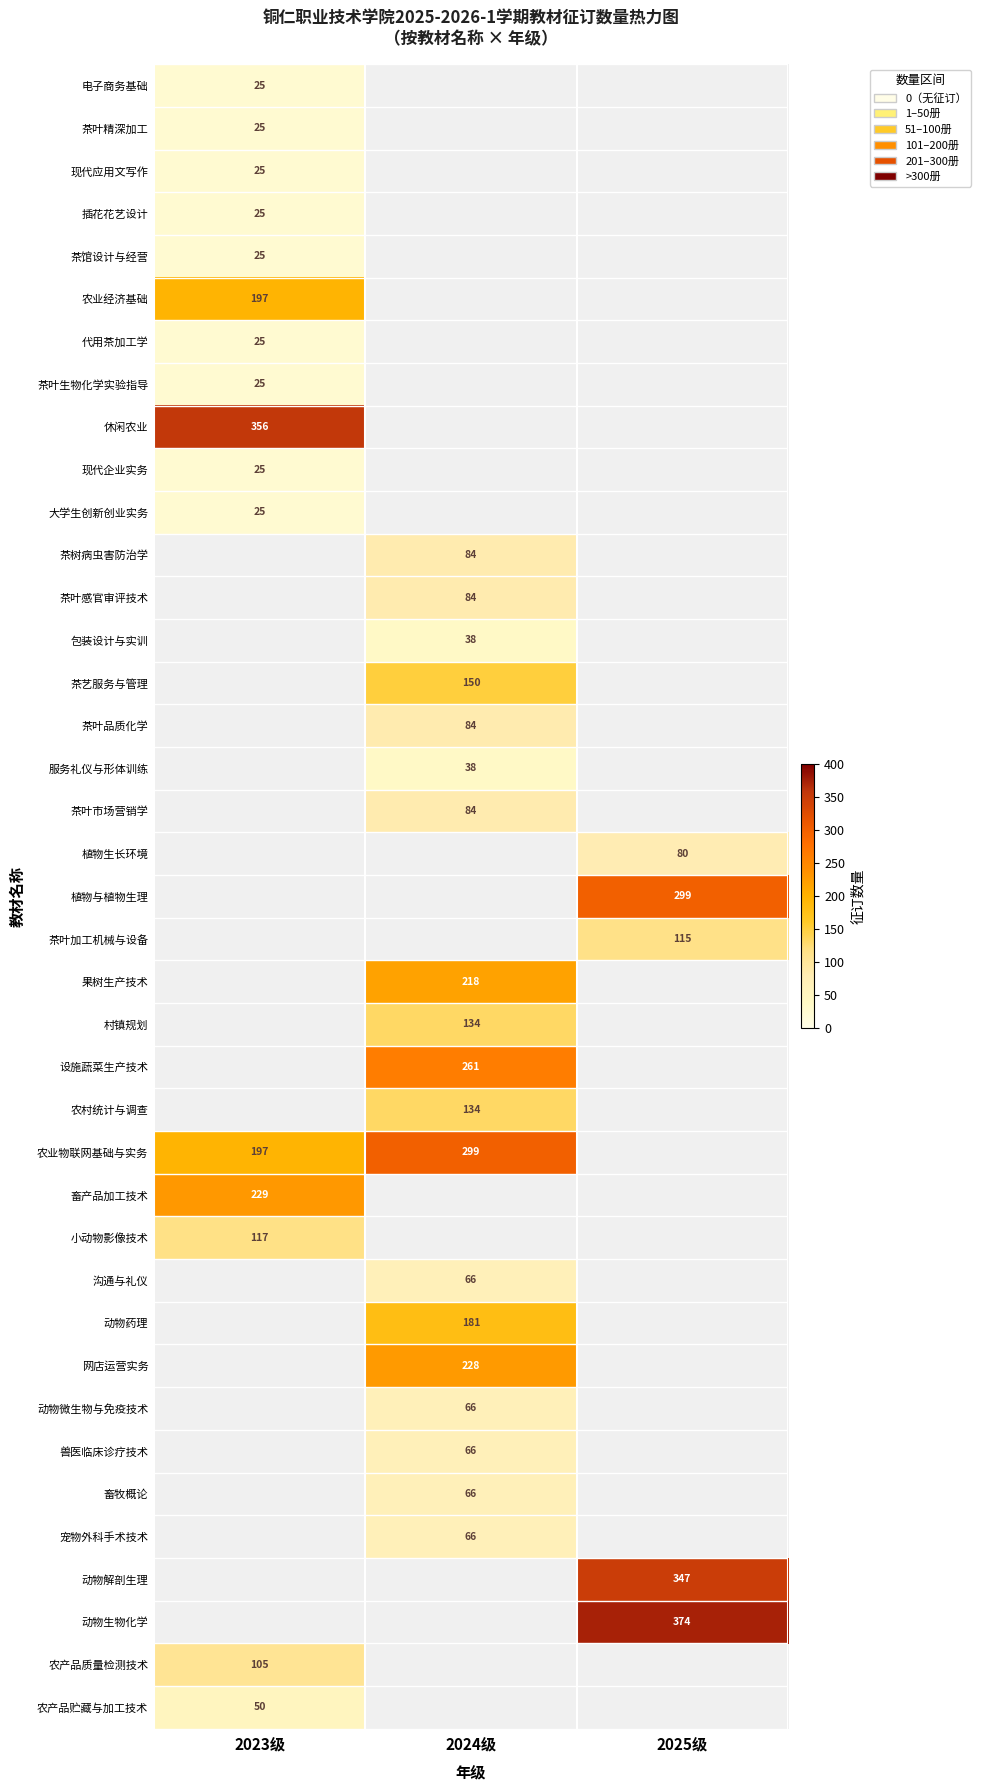

Is it true that 茶叶市场营销学 equals 151 at 2024级?

False